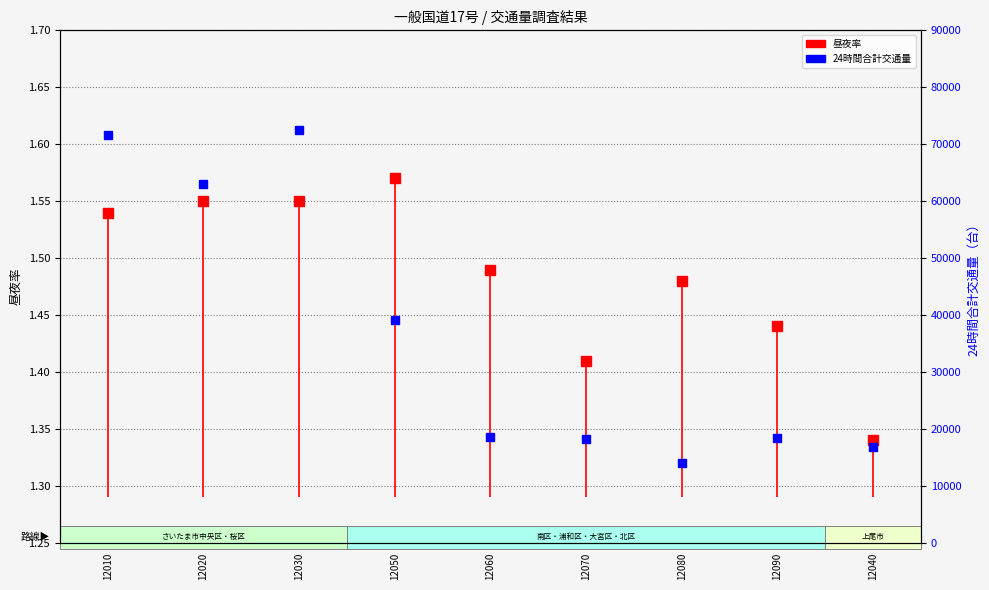

What is the value of the 昼夜率 point at the 3rd from the left?

1.6